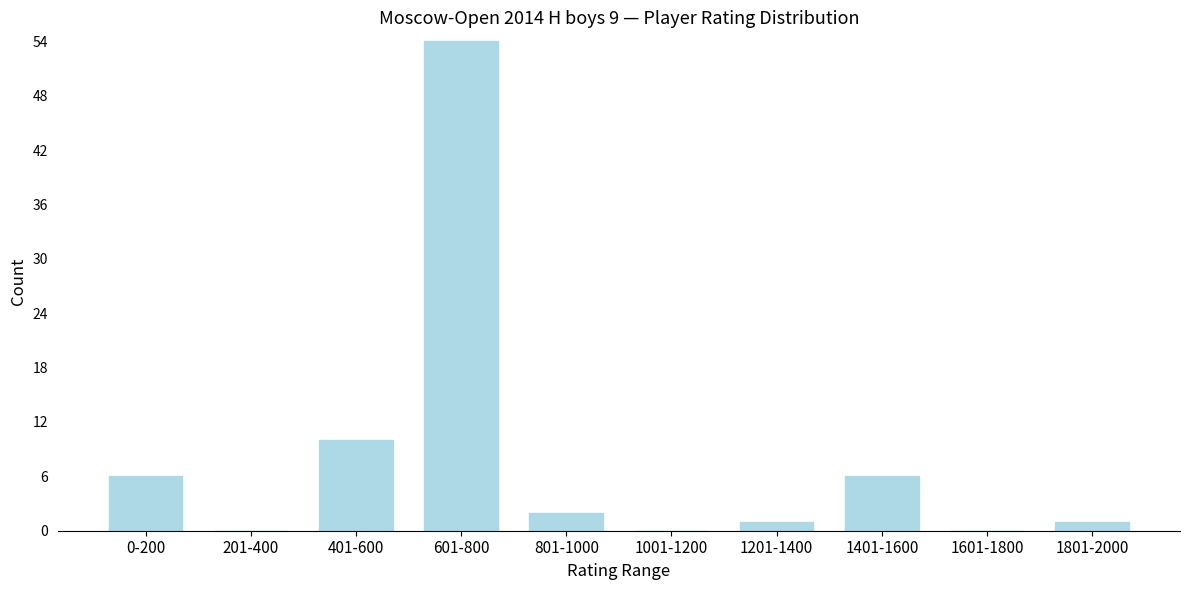

The chart shows a value of 1 at 1801-2000. True or false?

True